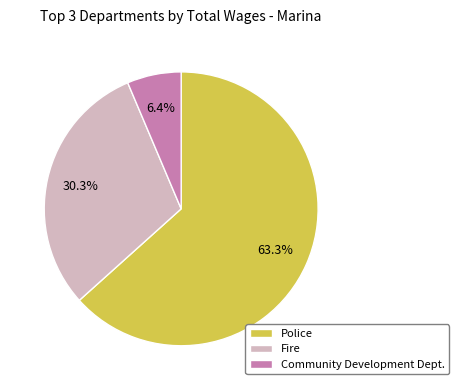

Between Community Development Dept. and Fire, which is larger?

Fire